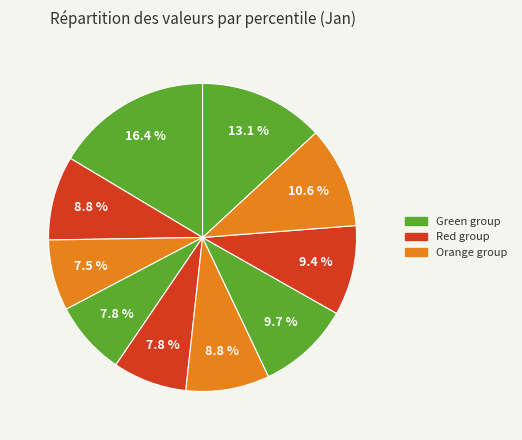

Does any single category account for the majority?

No